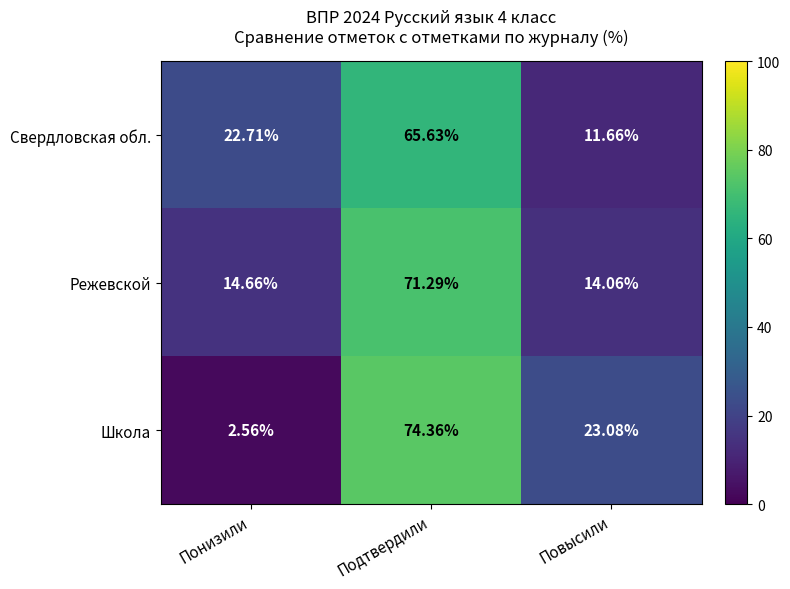

What is the difference between the highest and lowest values at Повысили?

11.4